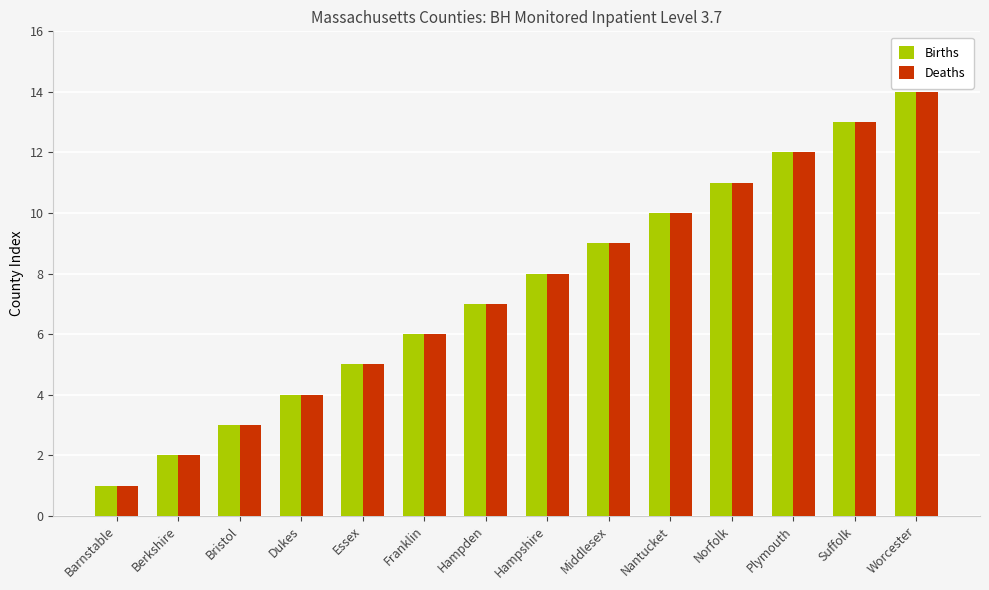

How many bars are there in total?

28